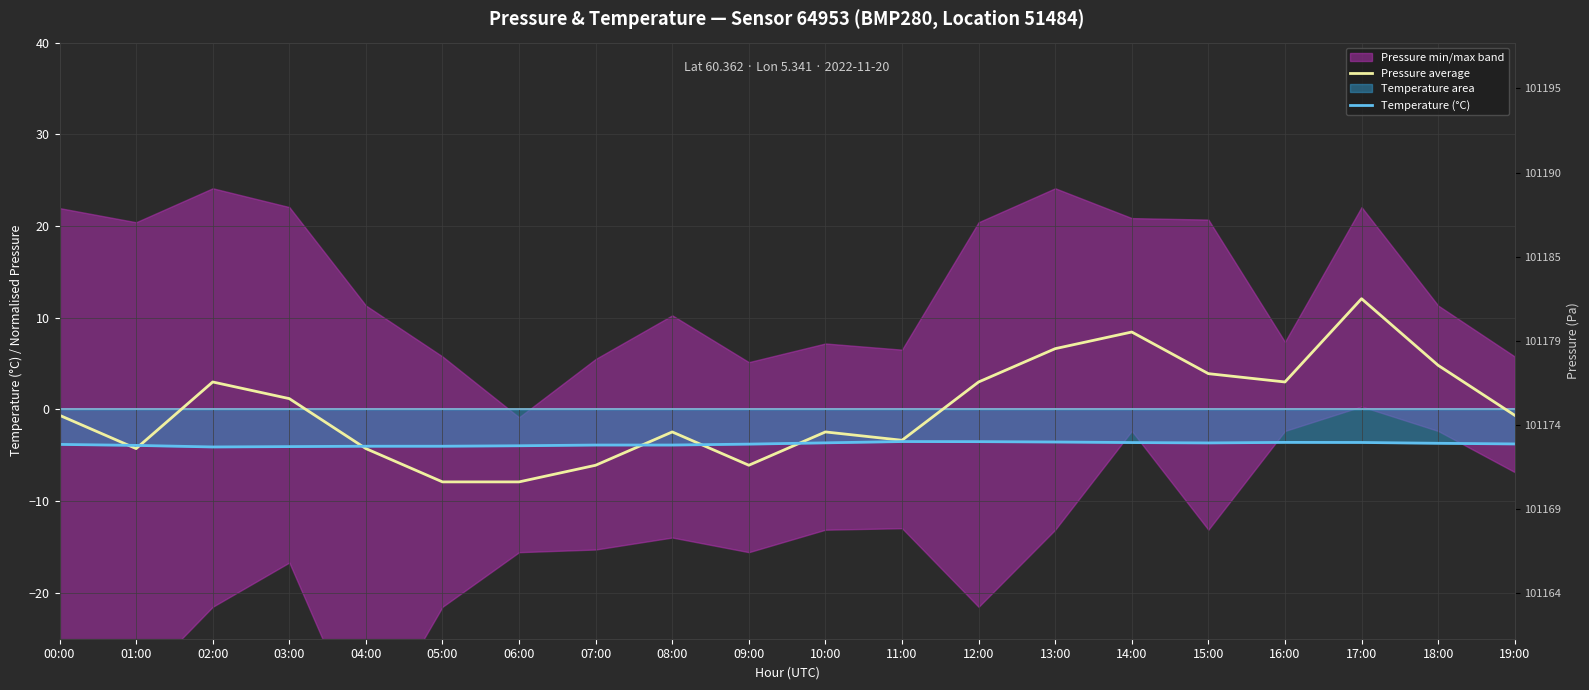

True or false: Temperature (°C) has a value of -3.9 at 01:00.

True